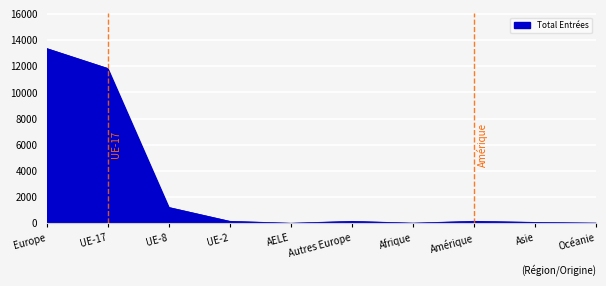

What is the change in value from Europe to UE-8?

-12145